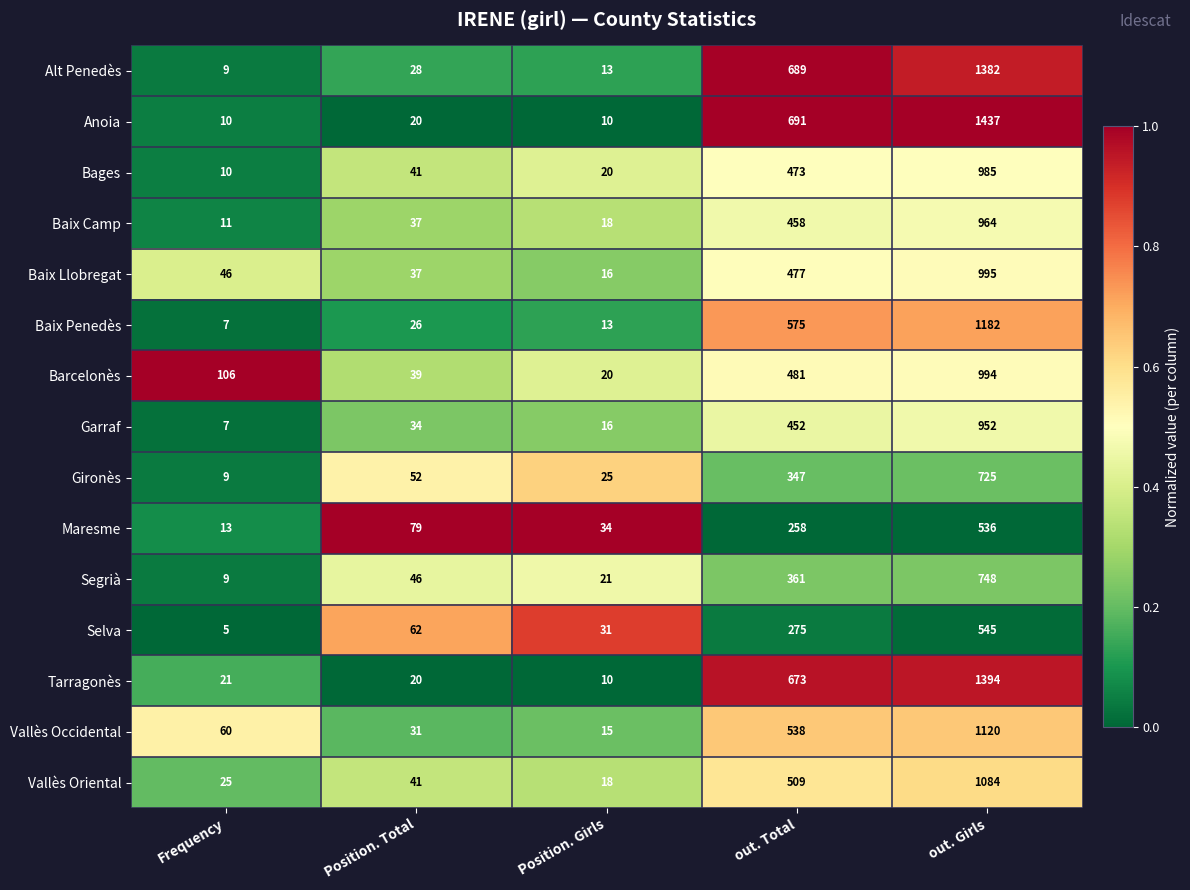

What is the sum of all Segrià values?

1185